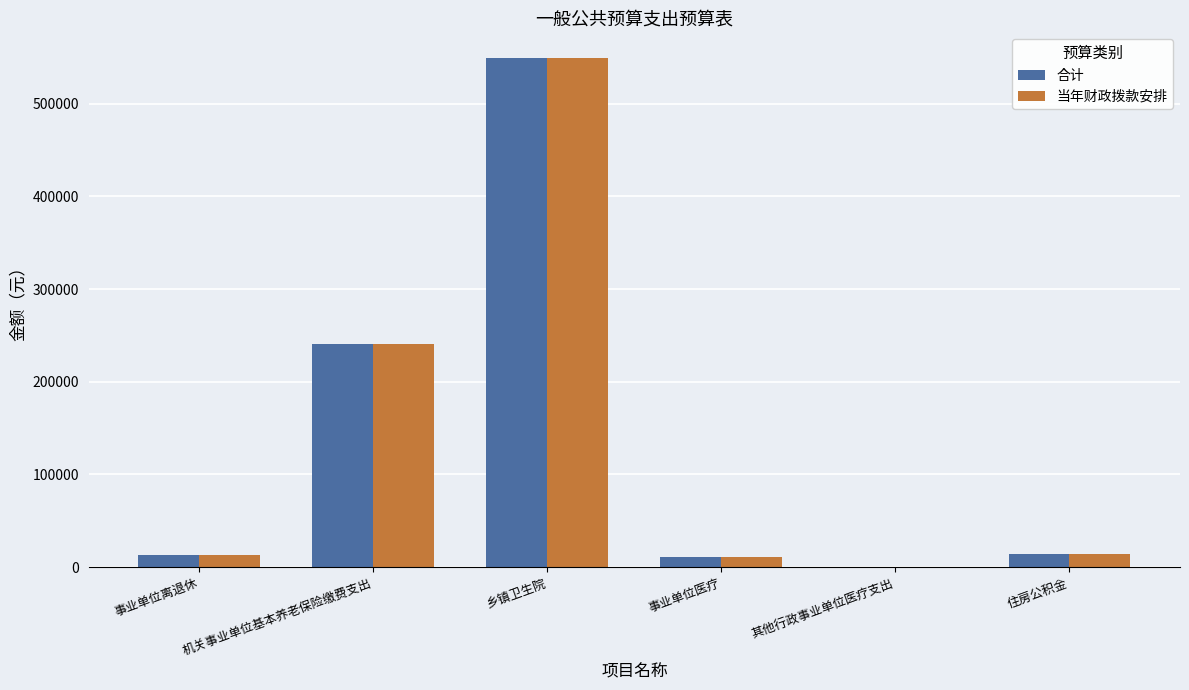

Count the number of data series in this chart.

2